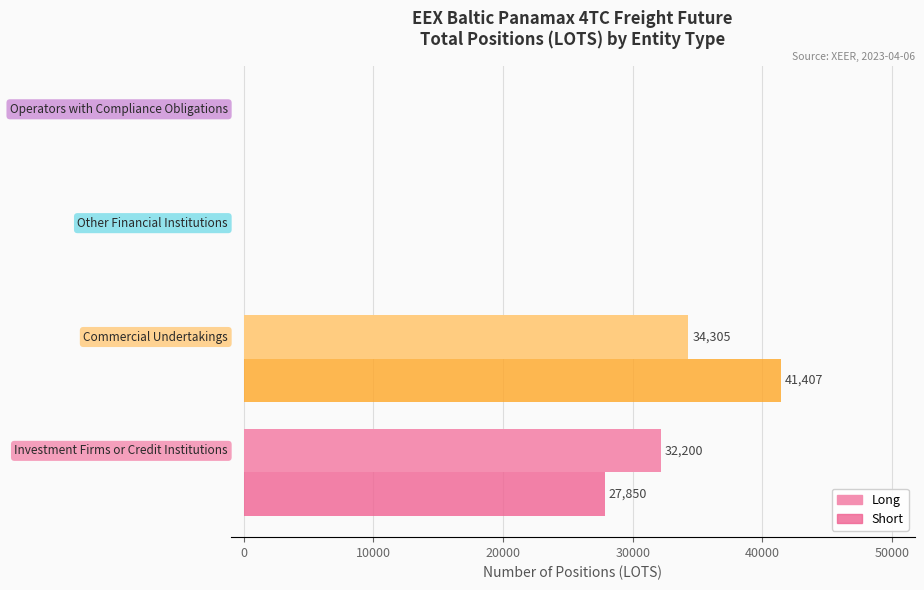

What is the highest value of the Long series?

34304.6